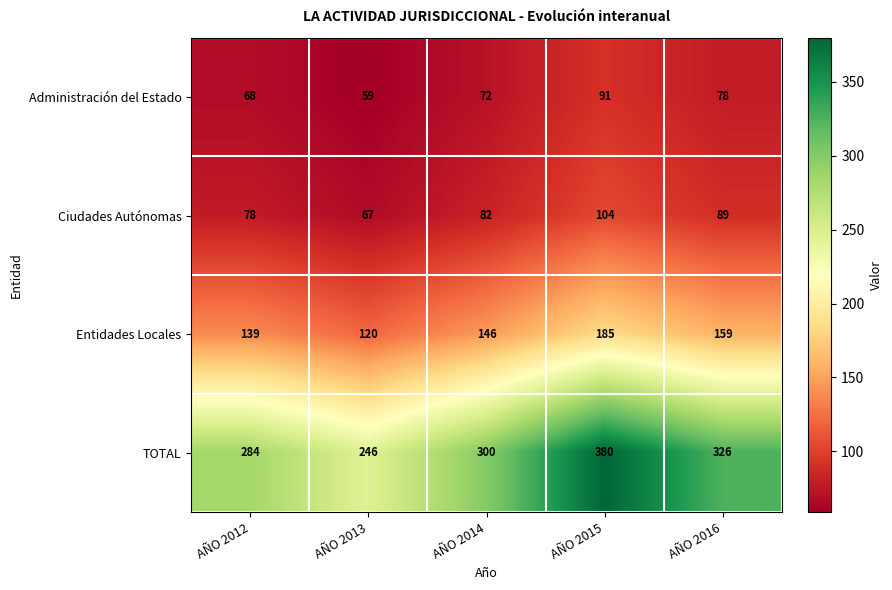

How many data points in Entidades Locales are less than 146?

2